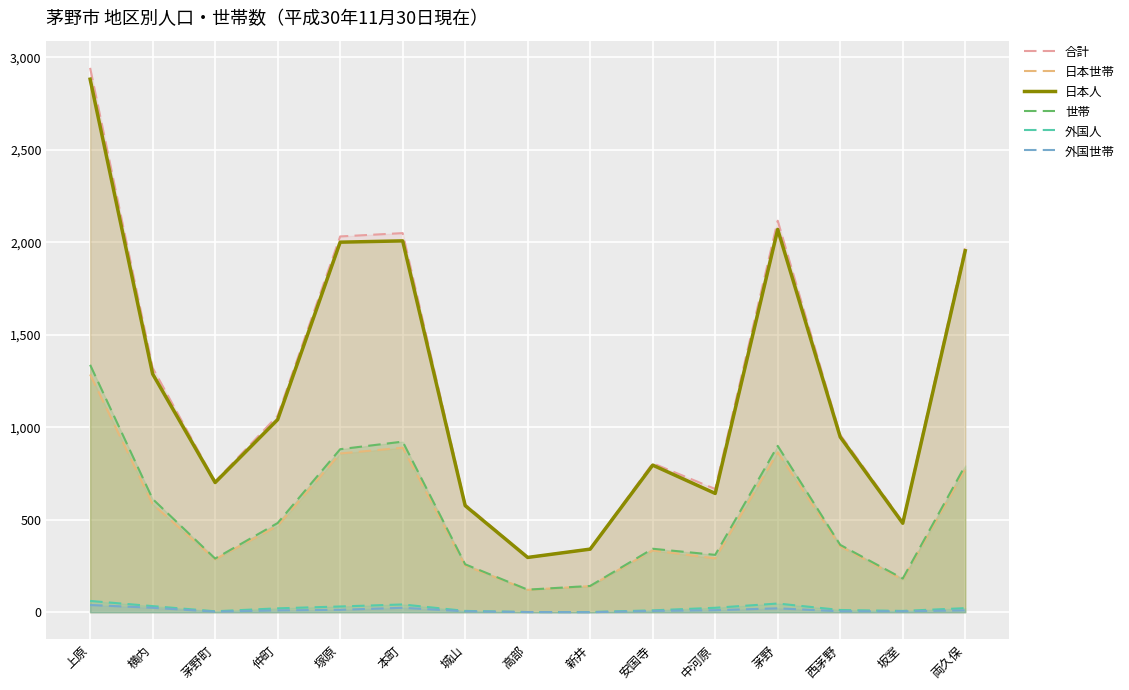

What is the difference between the 合計 values at 安国寺 and 仲町?

257